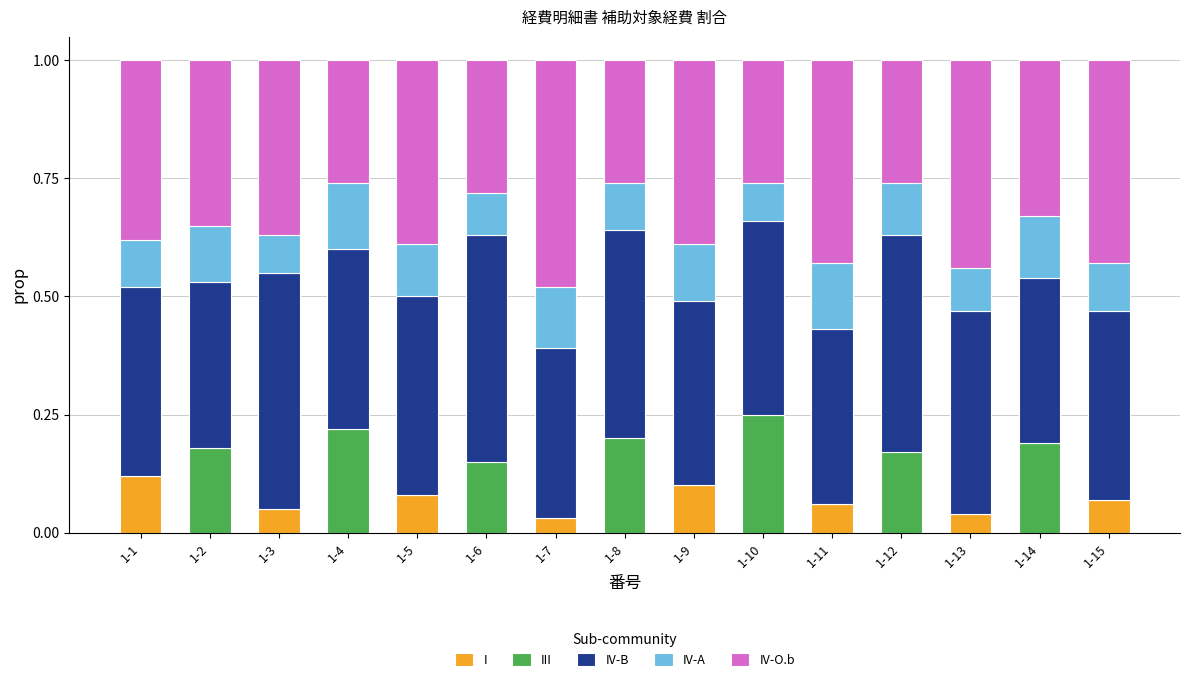

What is the total value across all series at 1-9?

1.0